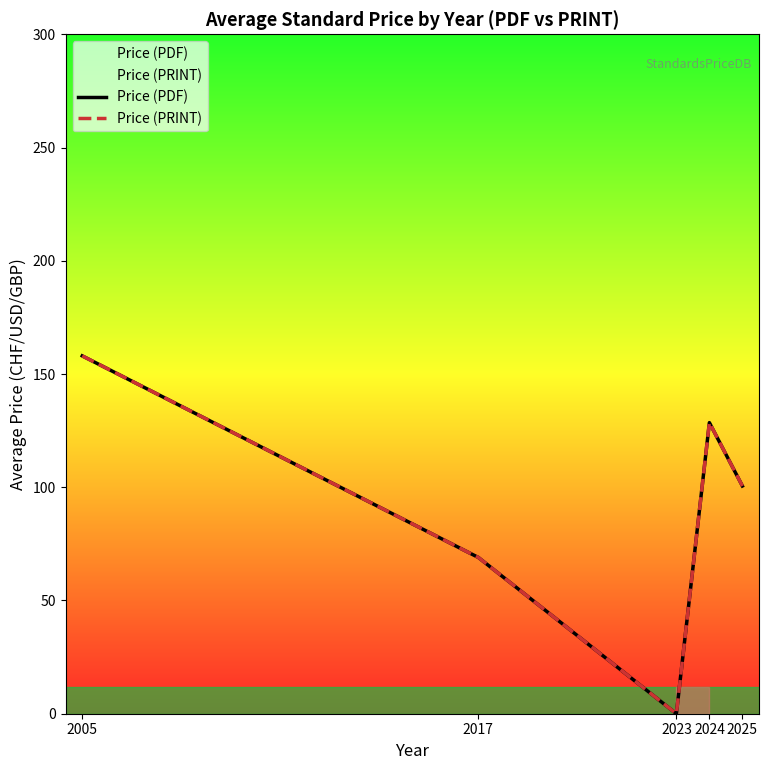

What are all the series names shown in the legend?

Price (PDF), Price (PRINT)